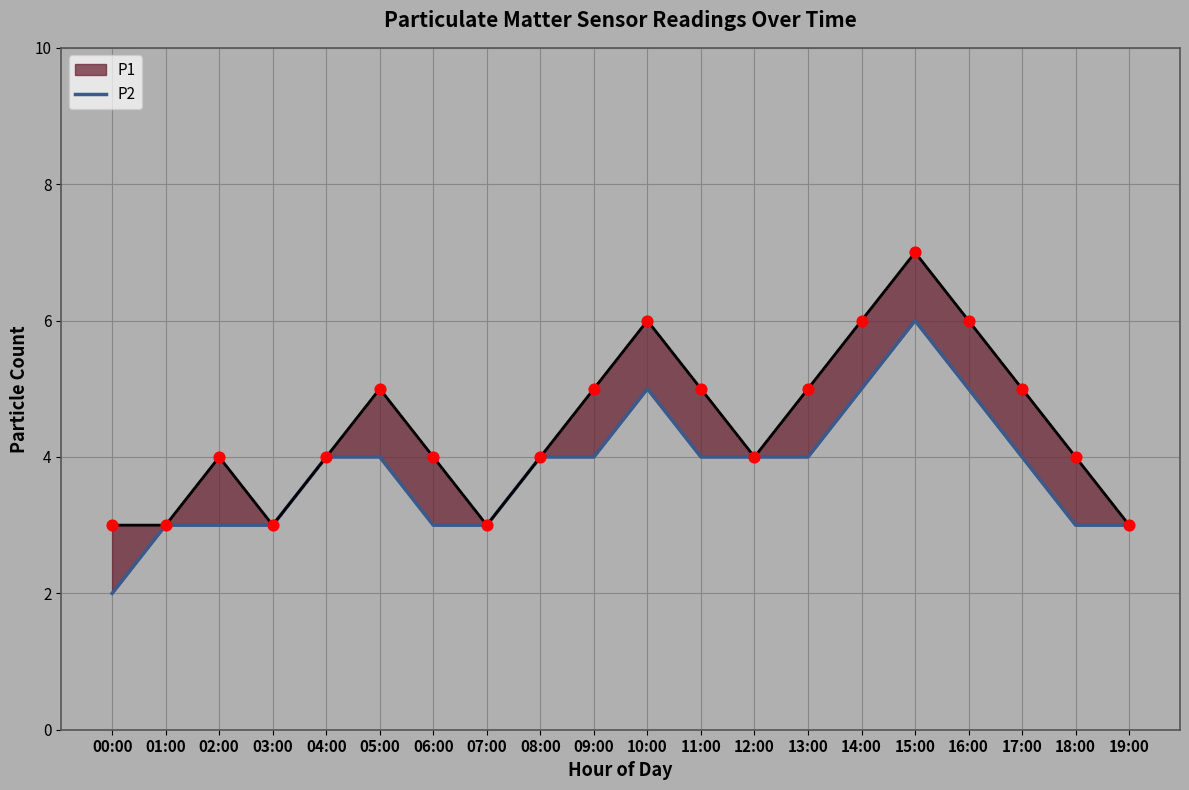

Which has a higher value, 16:00 or 14:00?

16:00